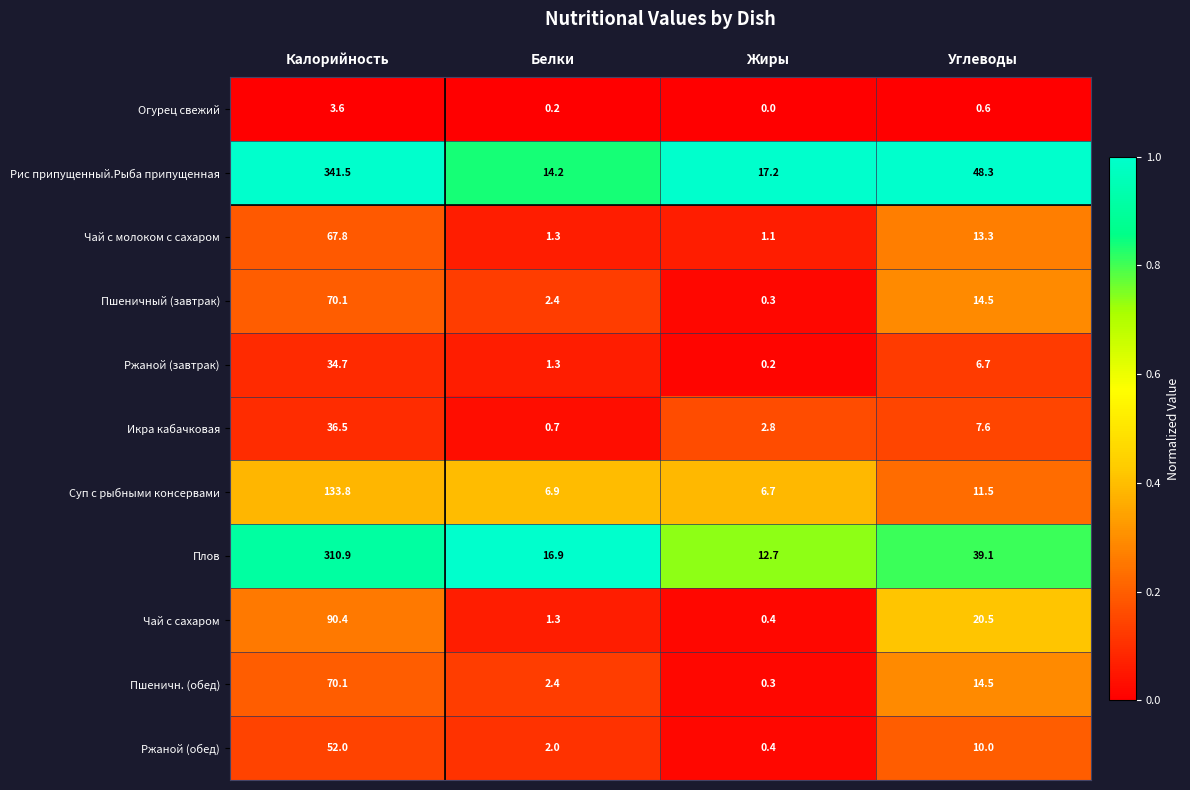

At which label is Плов closest to 161?

Углеводы